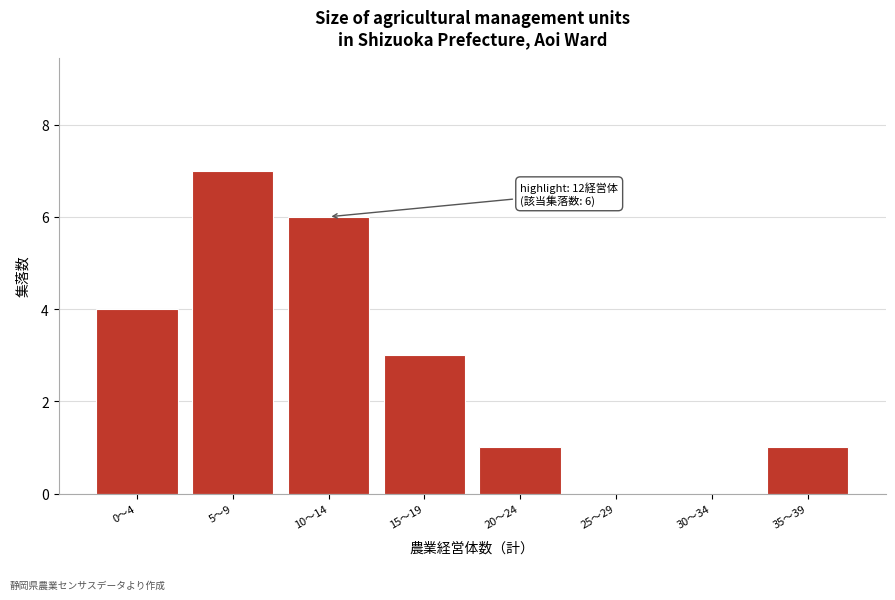

Reading right to left, what are all the values shown in this chart?

35〜39=1	30〜34=0	25〜29=0	20〜24=1	15〜19=3	10〜14=6	5〜9=7	0〜4=4